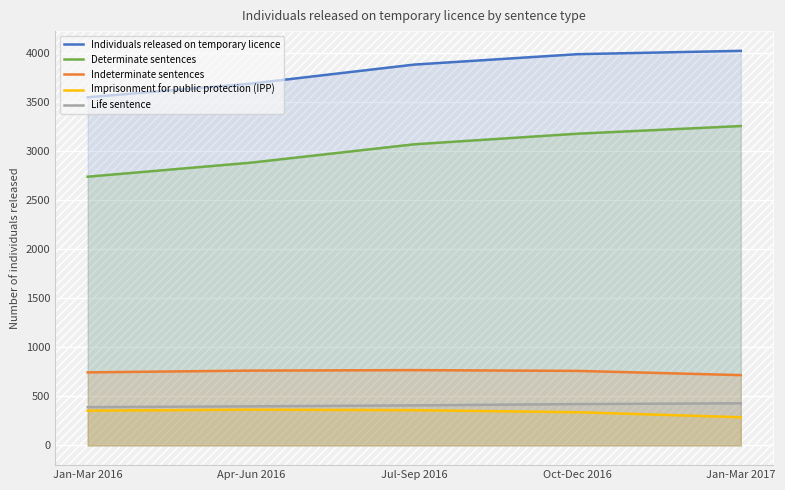

Is the value of Determinate sentences at Jan-Mar 2017 greater than the value of Individuals released on temporary licence at Oct-Dec 2016?

No